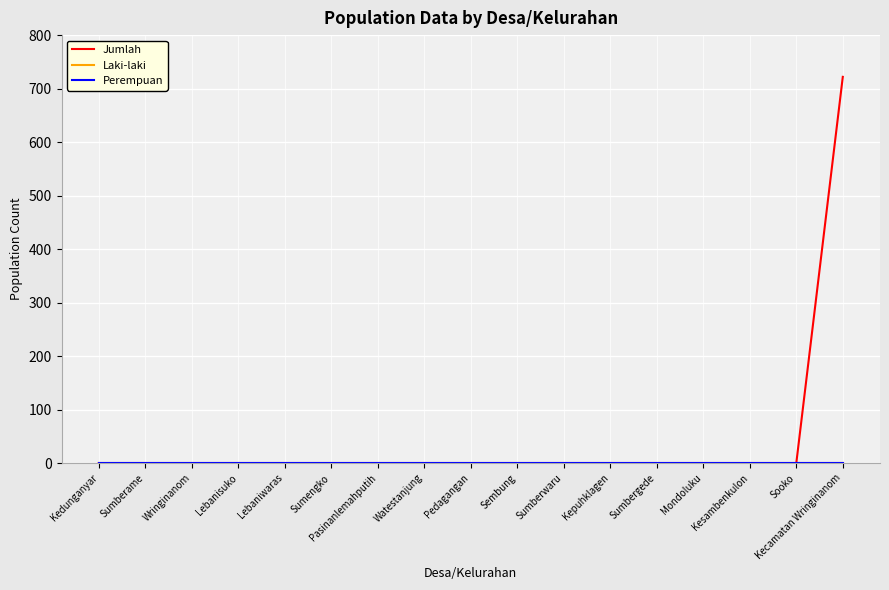

Is this an area chart (filled region under the line)?

No